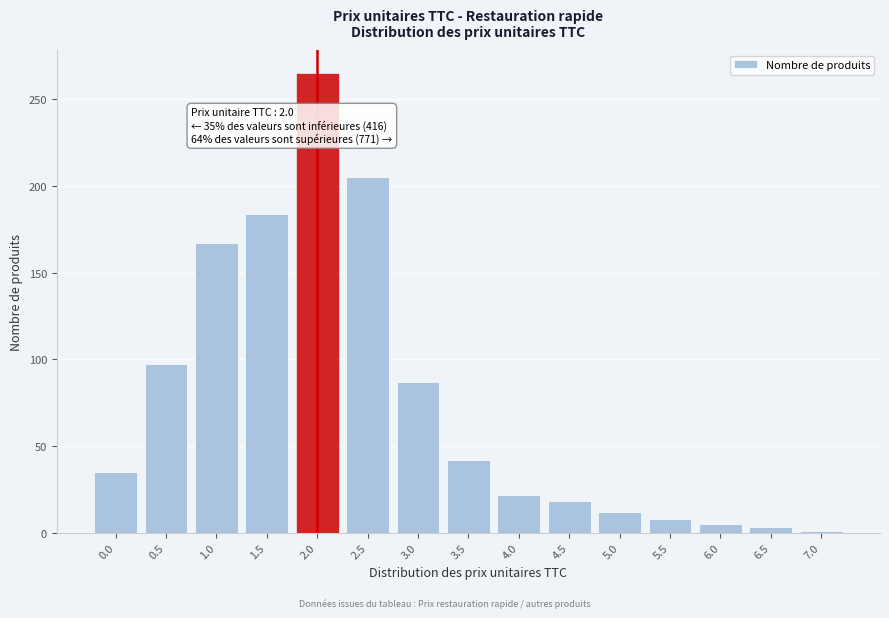

Reading left to right, what are all the values shown in this chart?

35	97	167	184	265	205	87	42	22	18	12	8	5	3	1